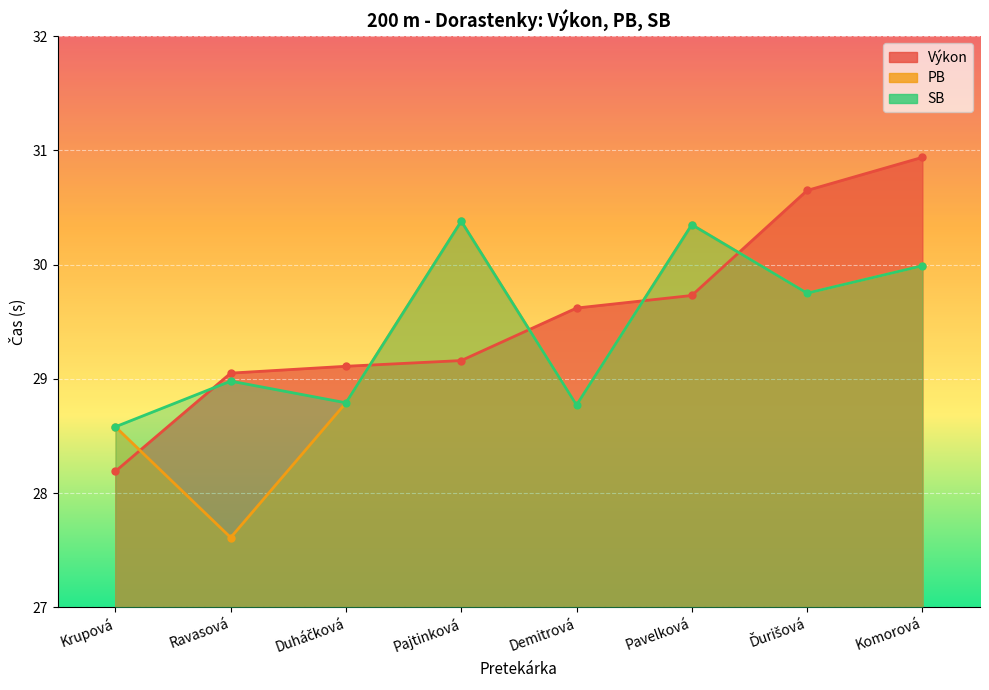

What is the value of the SB point at the 8th from the left?

30.0